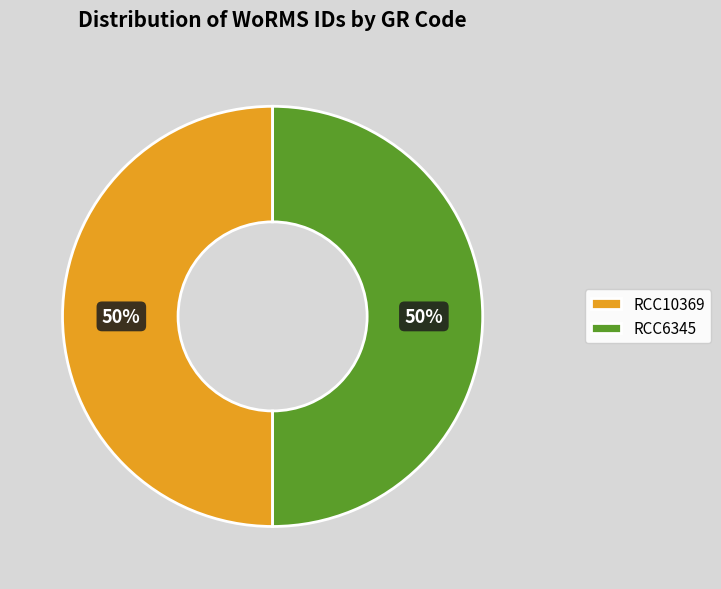

Approximately how many times larger is the value at RCC6345 compared to RCC10369?

1.0